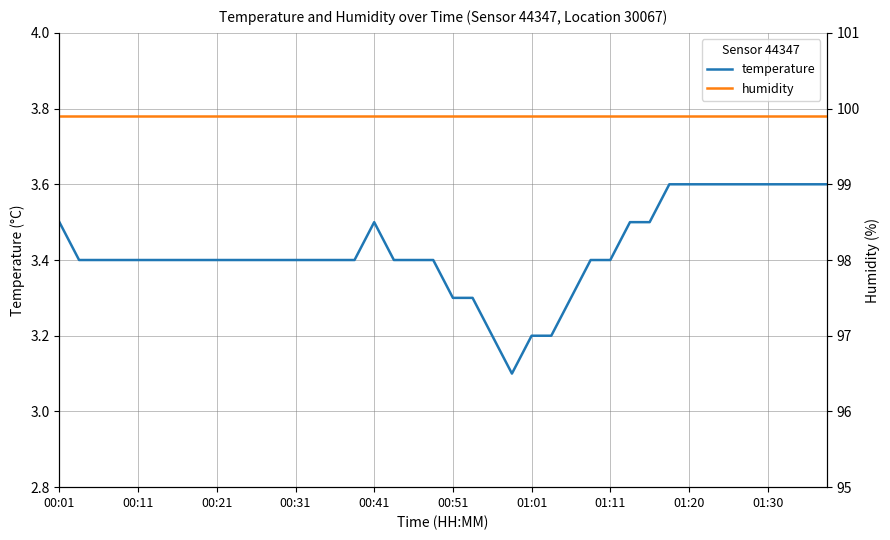

What is the total value across all series at 27?

103.3